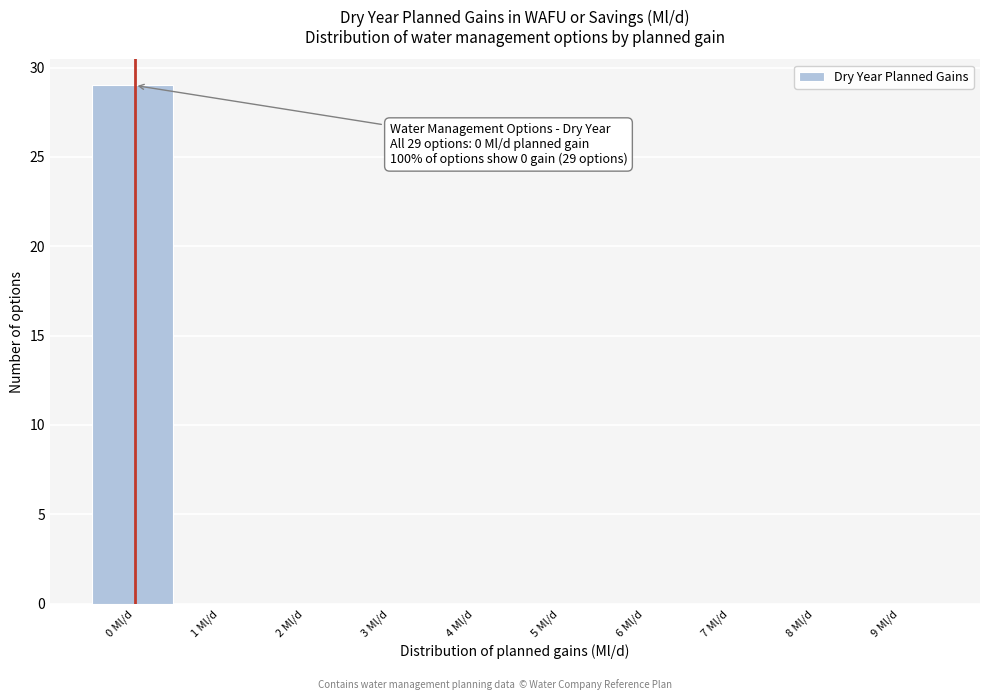

Which range on the x-axis has the tallest bar?

-0.5 to 0.5